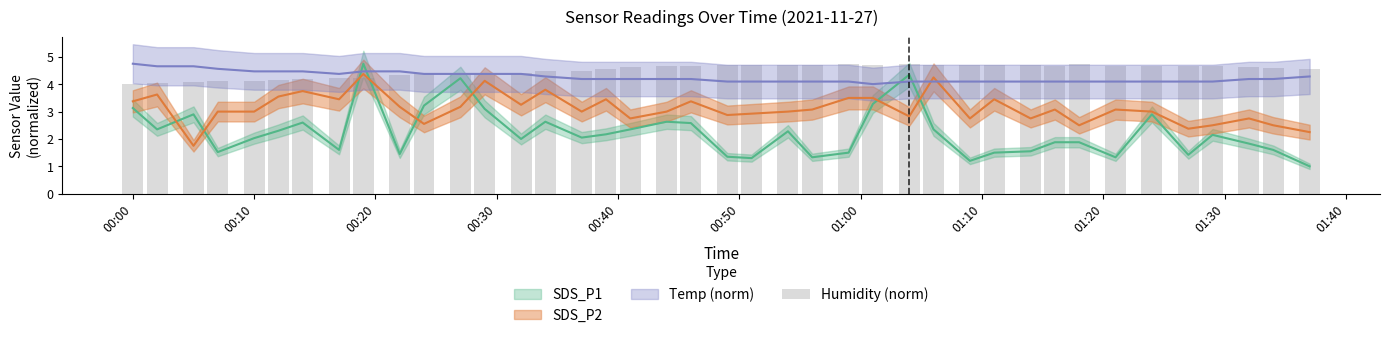

The value at 00:00 is 1.8. True or false?

False